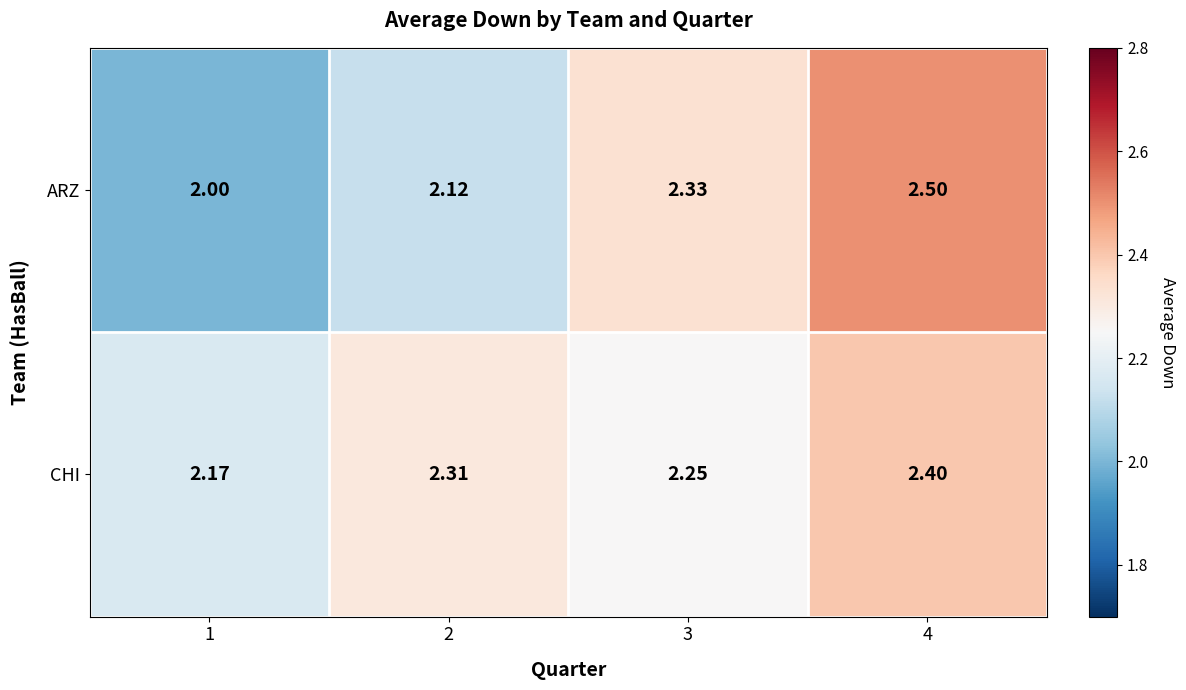

List the series in order of their peak value, highest first.

ARZ, CHI